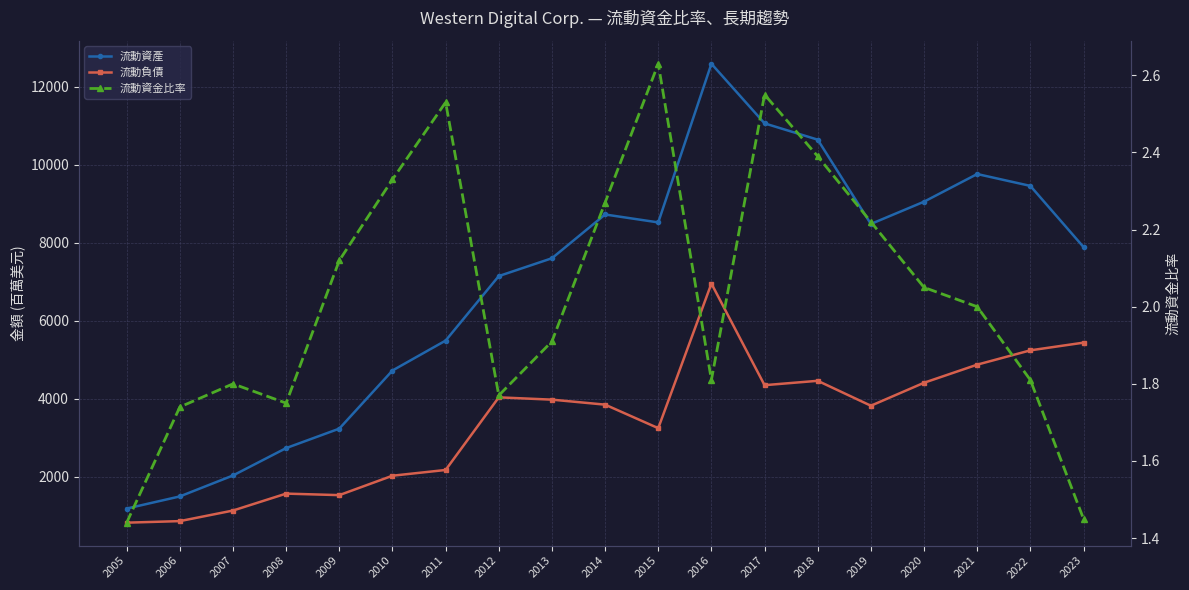

Which has a higher value, 2016 or 2008?

2016